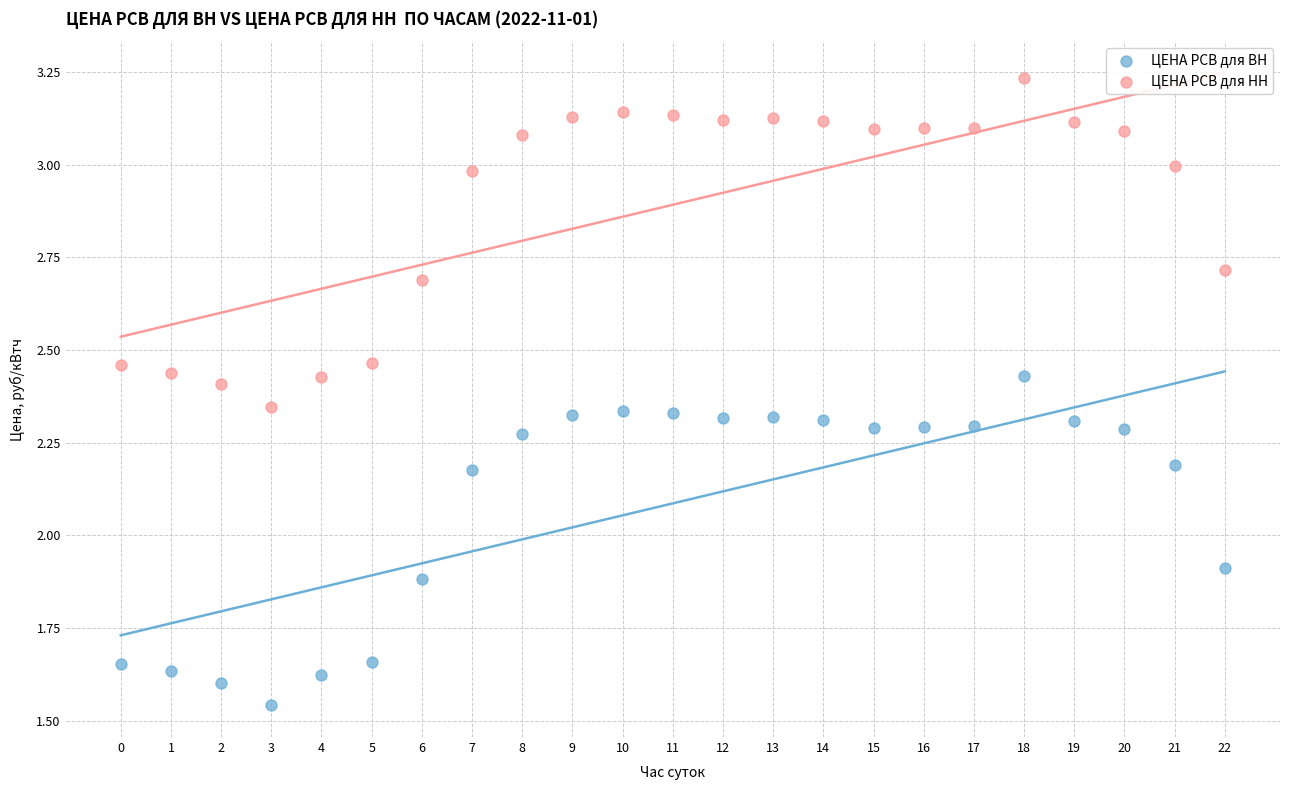

Across all series, what Y value is closest to 2?

1.9